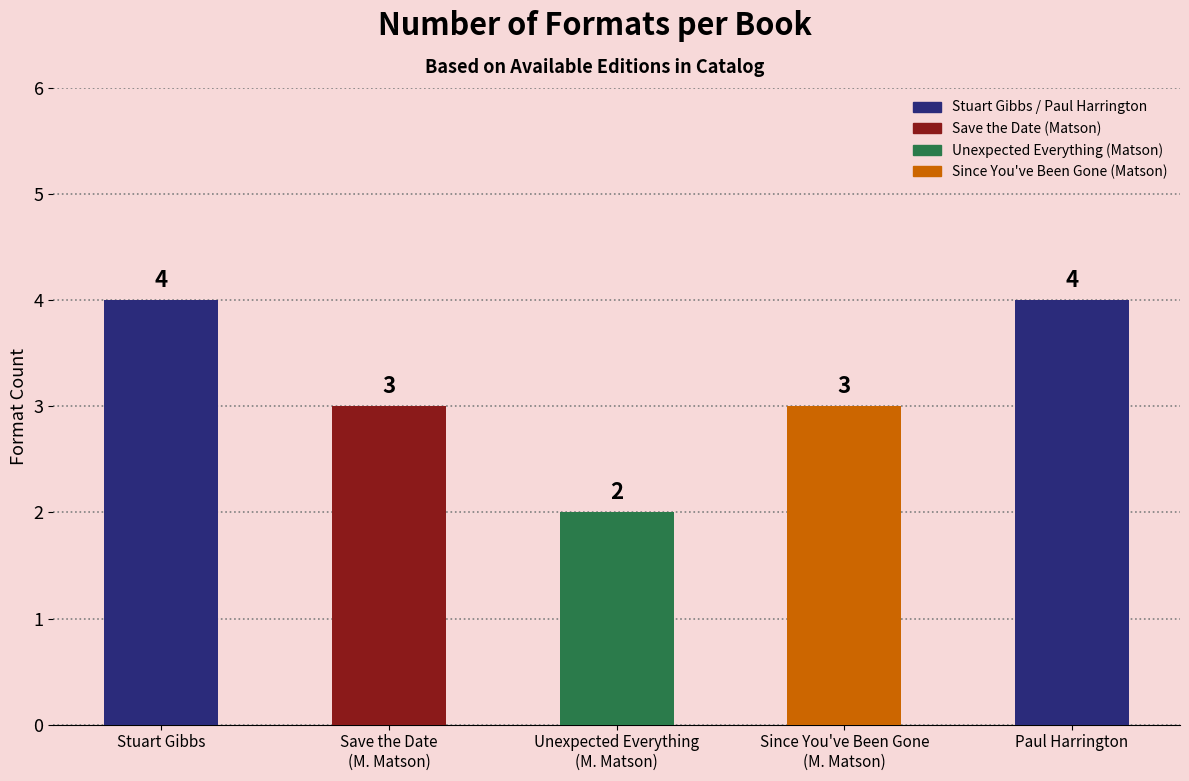

Are the bars grouped side by side (vs. stacked)?

No